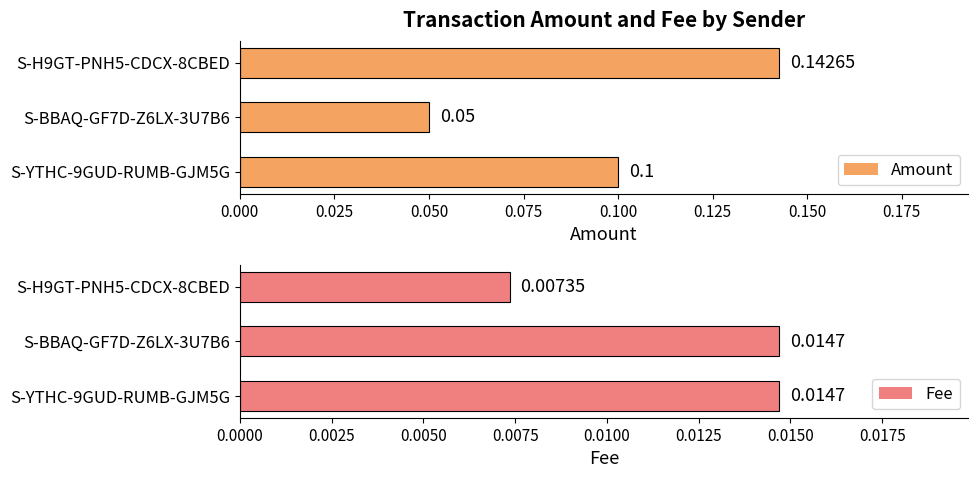

What is the total value across all series at 0.050?

0.1